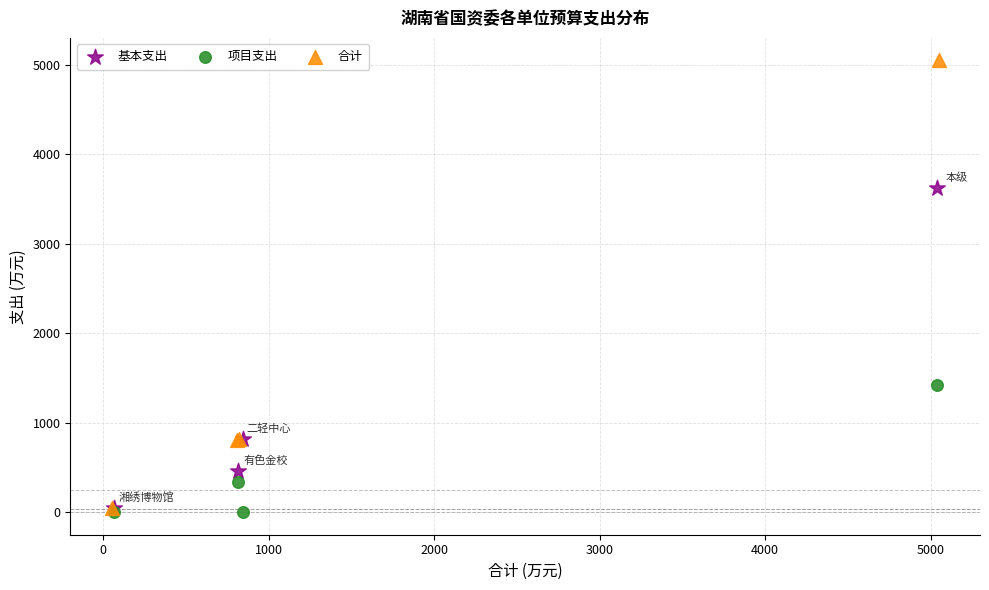

Which series contains the highest Y value?

合计